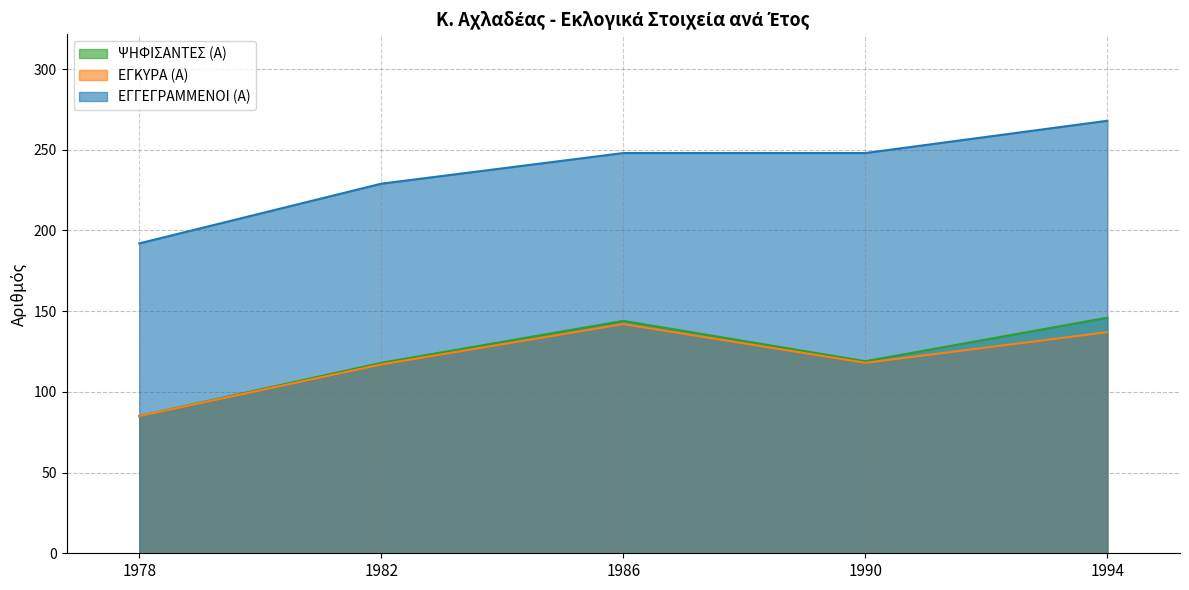

List the labels in order of ΕΓΚΥΡΑ (Α) value, largest first.

1986, 1994, 1990, 1982, 1978